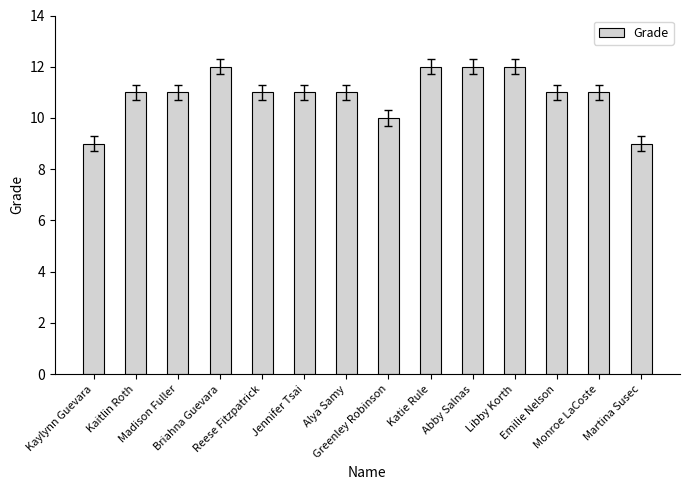

What is the smallest value displayed?

9